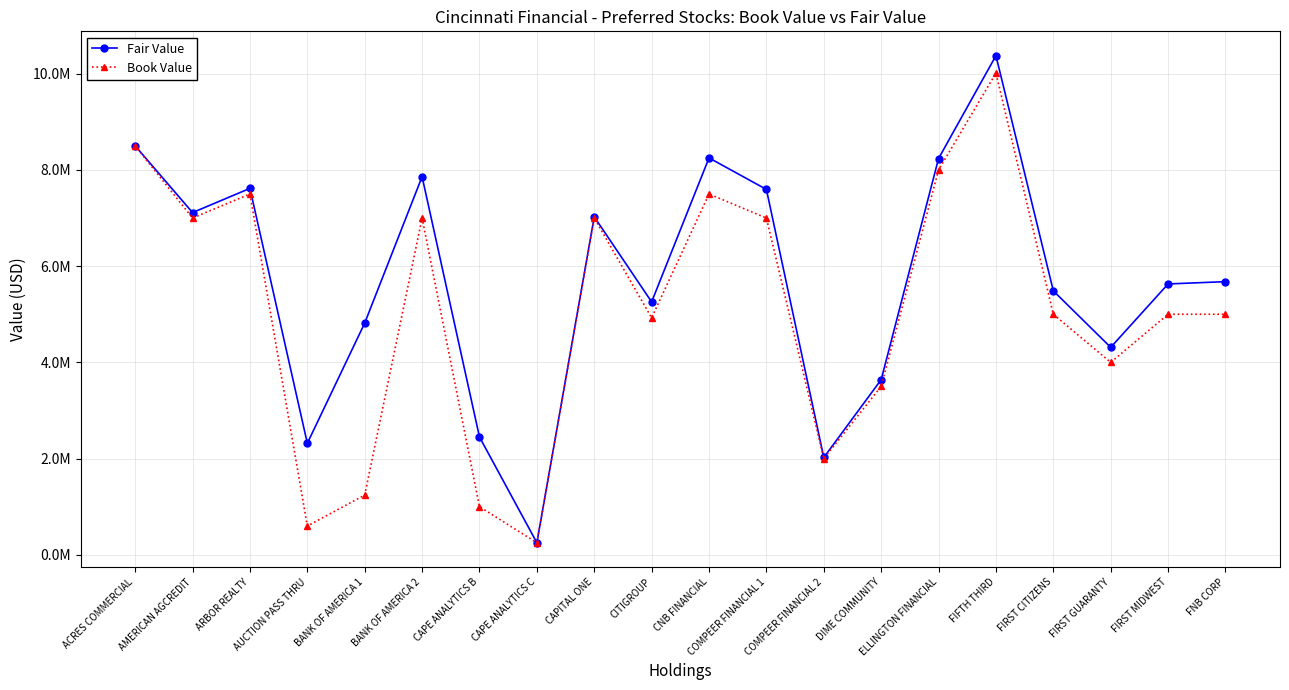

What is the value of the Book Value point at the 5th from the left?

1241730.0